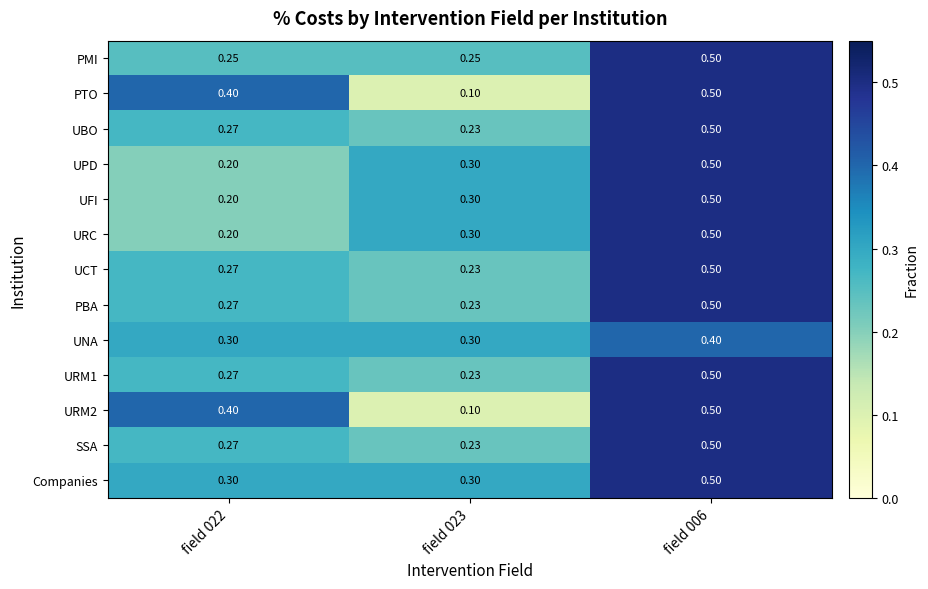

What is the greatest value displayed?

0.5